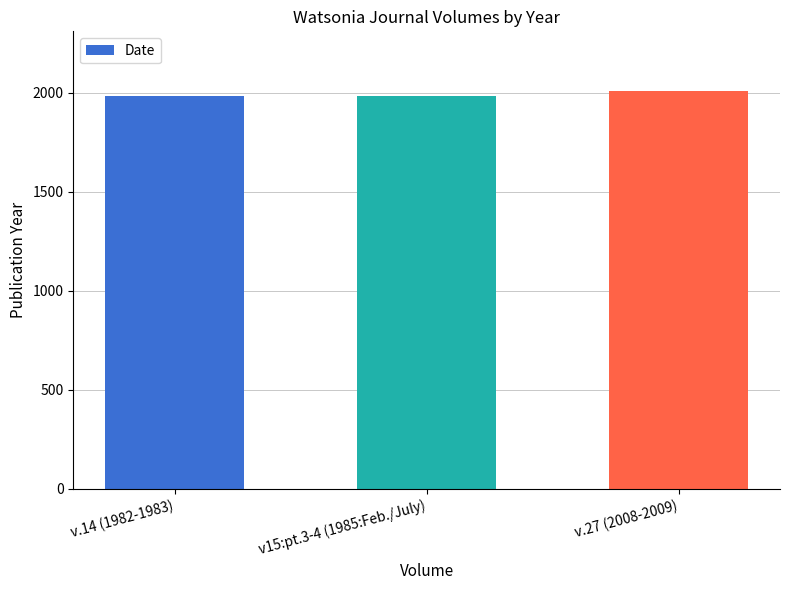

How many bars are there in total?

3